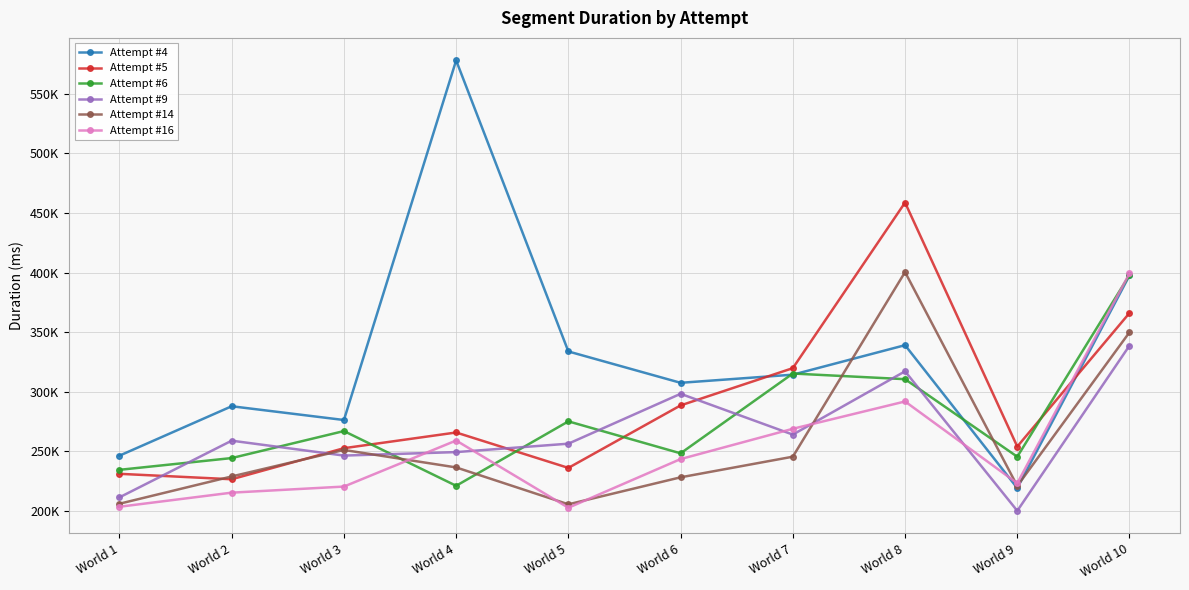

What is the difference between the maximum and minimum values in the Attempt #16 series?

196610